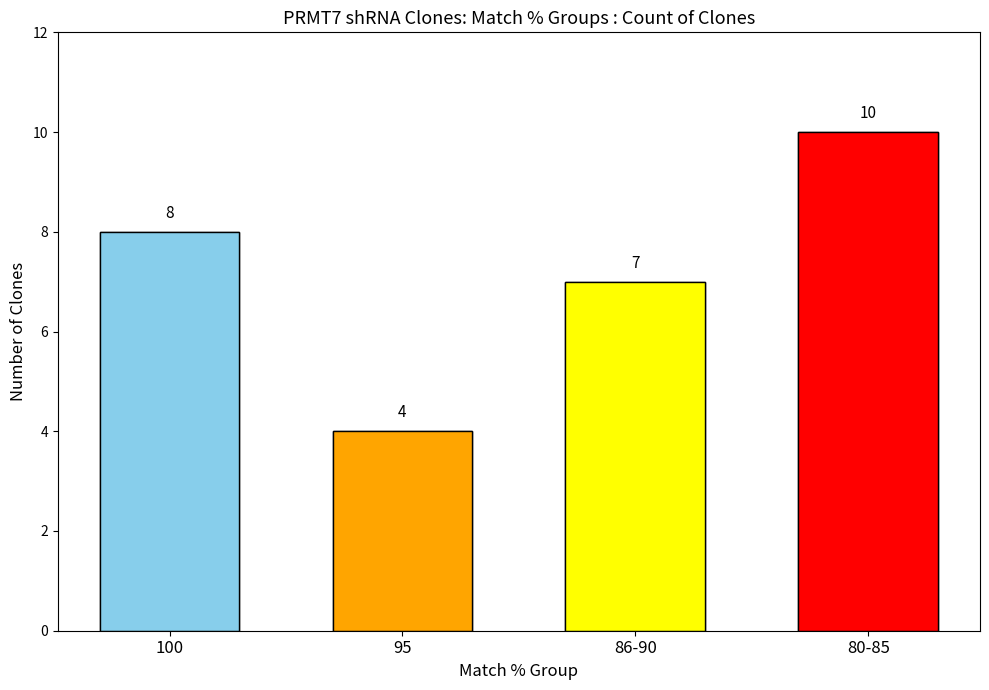

What is the smallest value displayed?

4